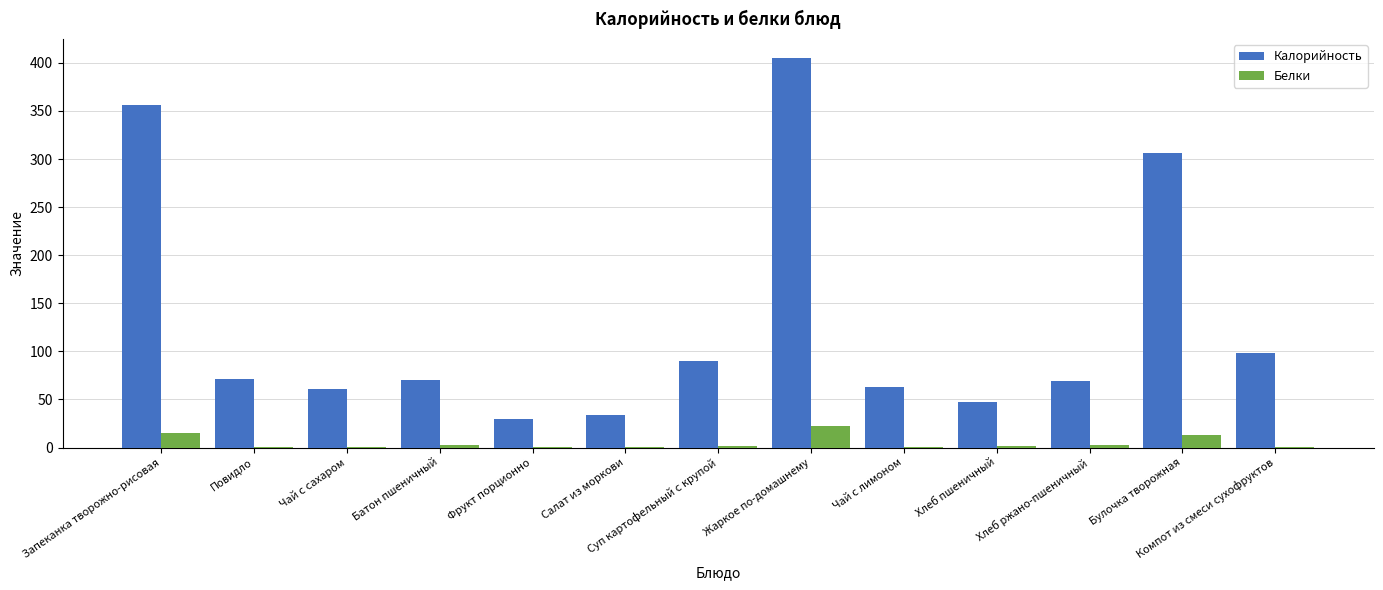

Which series has the largest total across all categories?

Калорийность